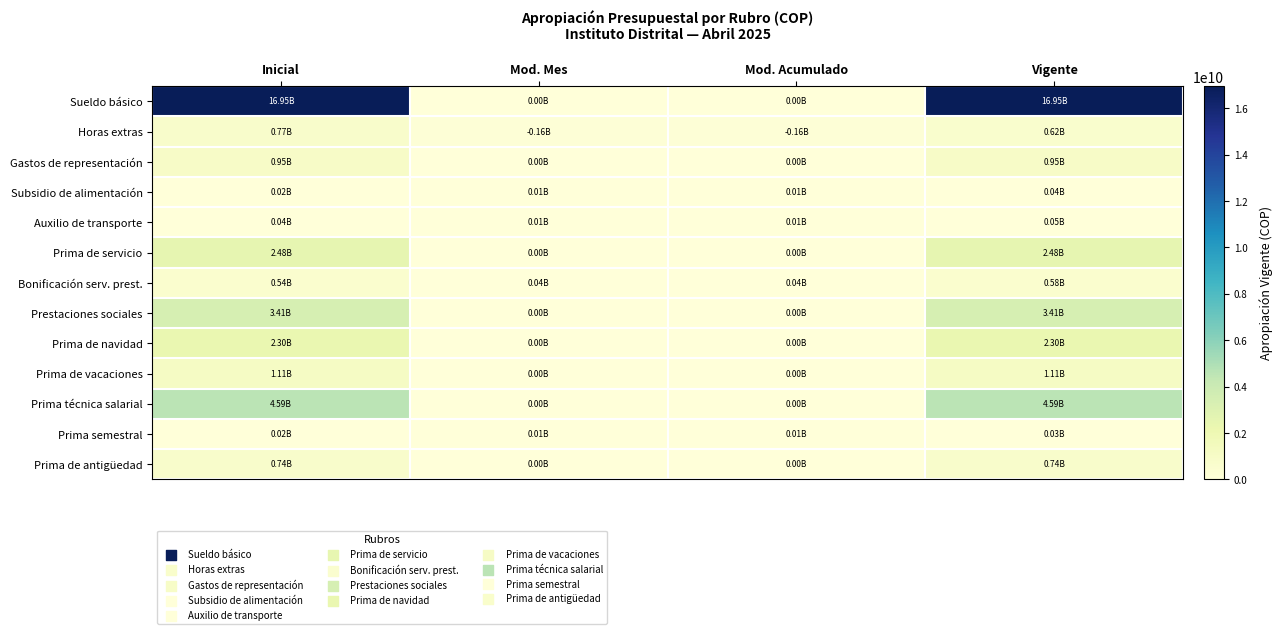

Count the number of categories in the chart.

4